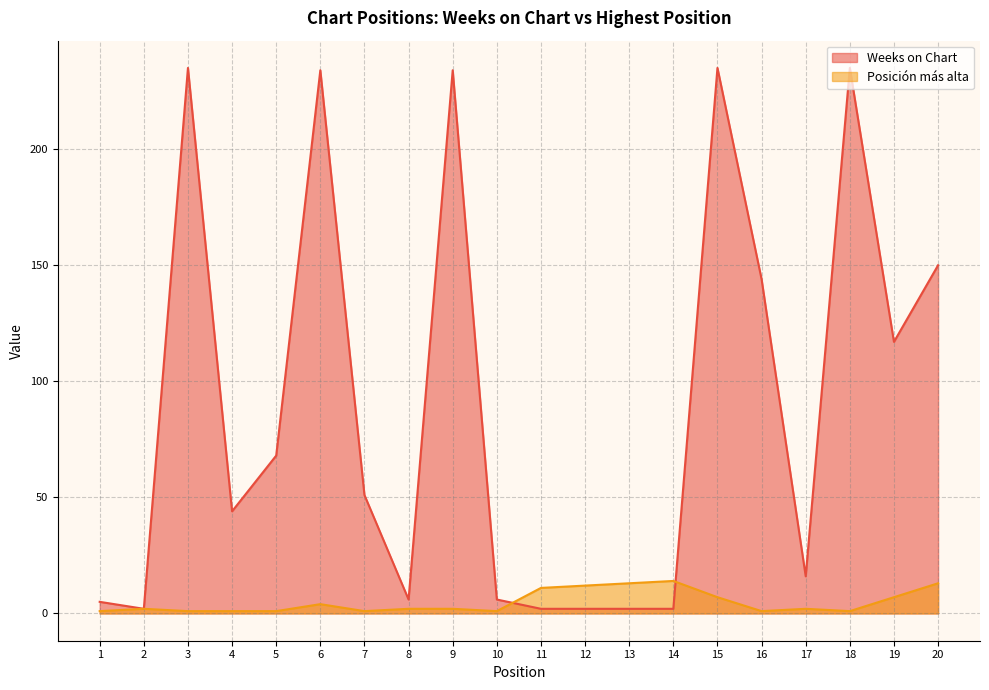

Reading left to right, list all the values displayed in this chart.

Weeks on Chart: 5	2	235	44	68	234	51	6	234	6	2	2	2	2	235	144	16	235	117	150
Posición más alta: 1	2	1	1	1	4	1	2	2	1	11	12	13	14	7	1	2	1	7	13